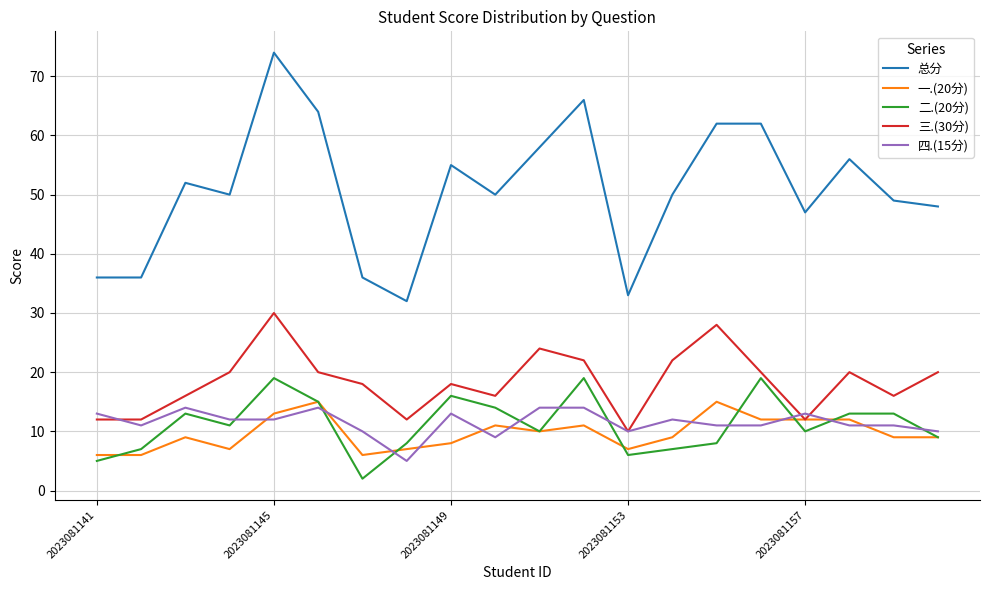

What is the minimum value for 二.(20分)?

2